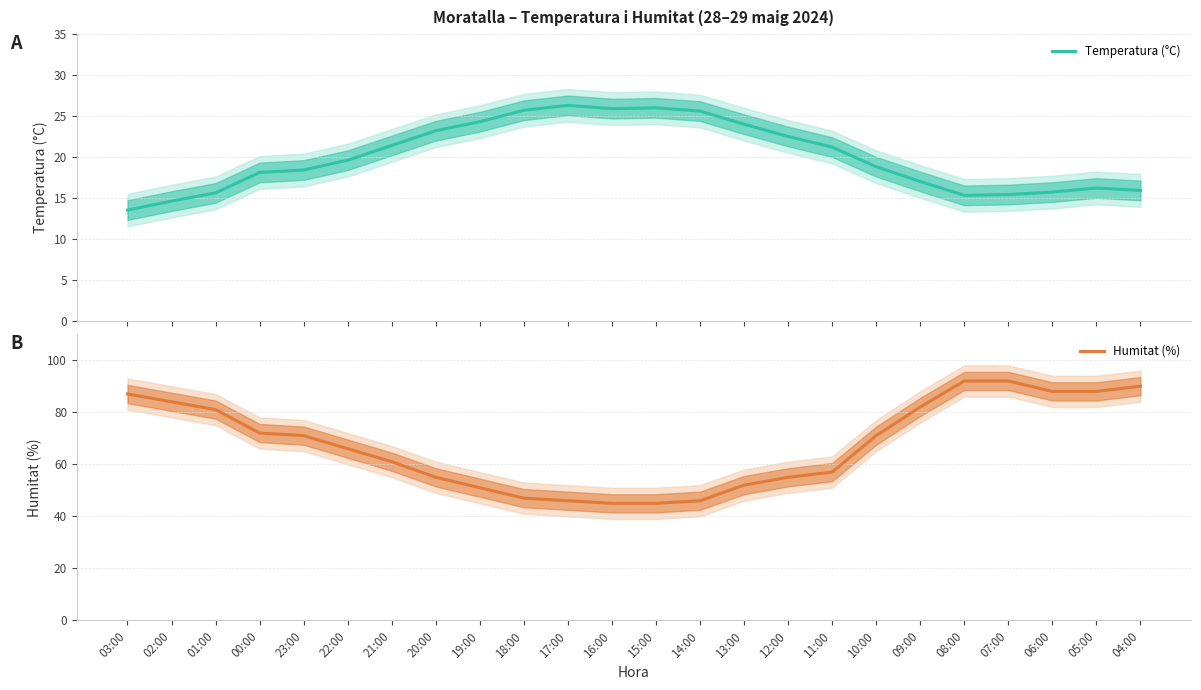

What is the label of the 11th point from the right?

14:00